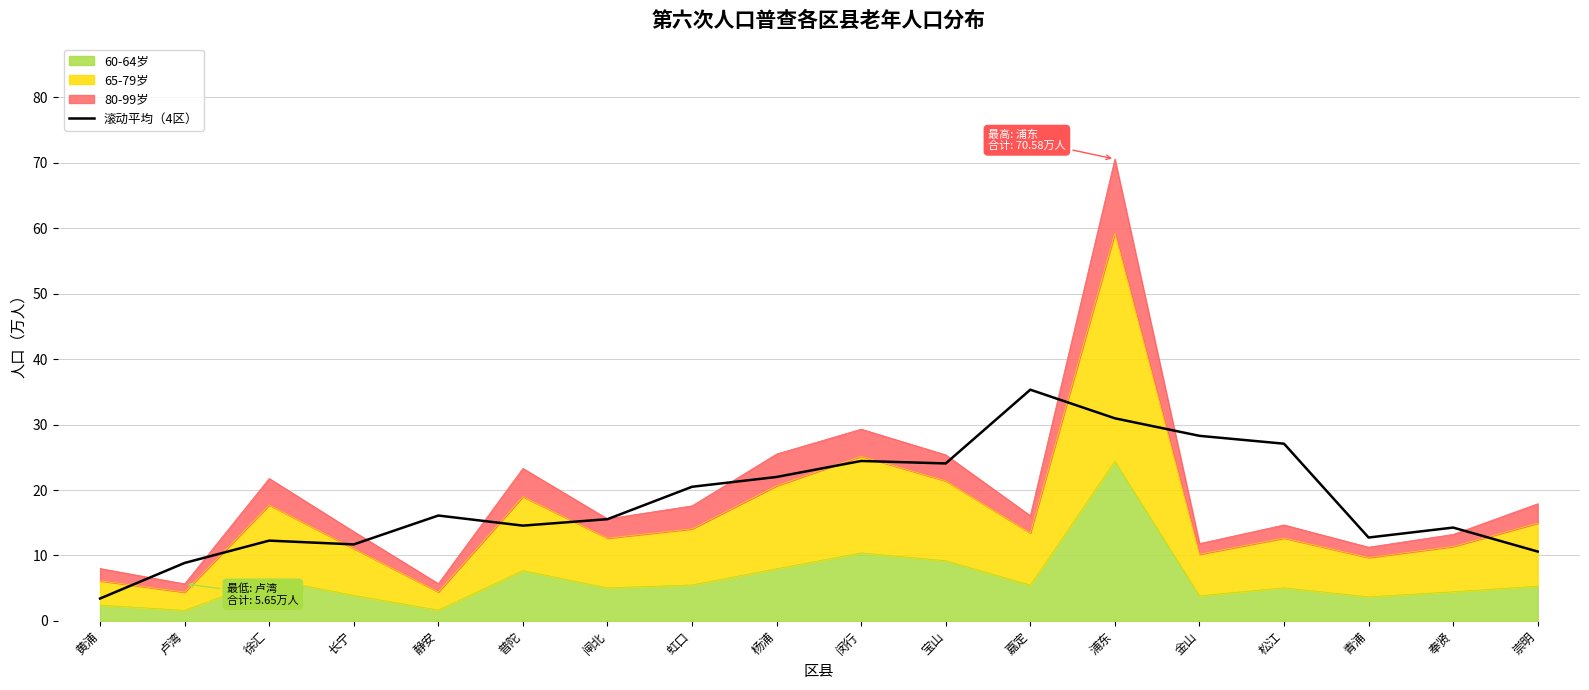

How many data points are above 16?

9